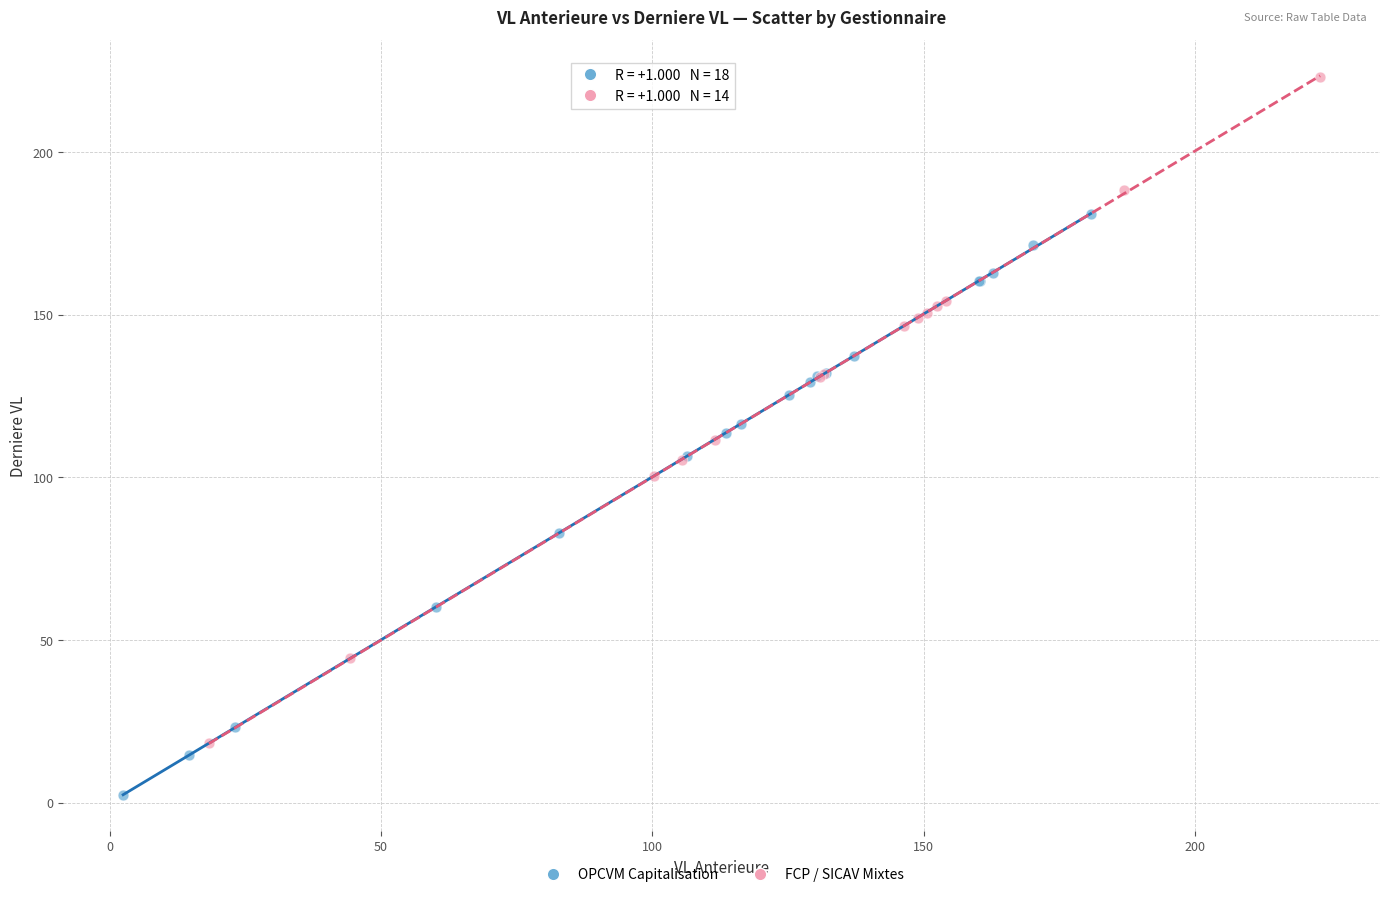

Which series has the largest Y range (max minus min)?

FCP / SICAV Mixtes